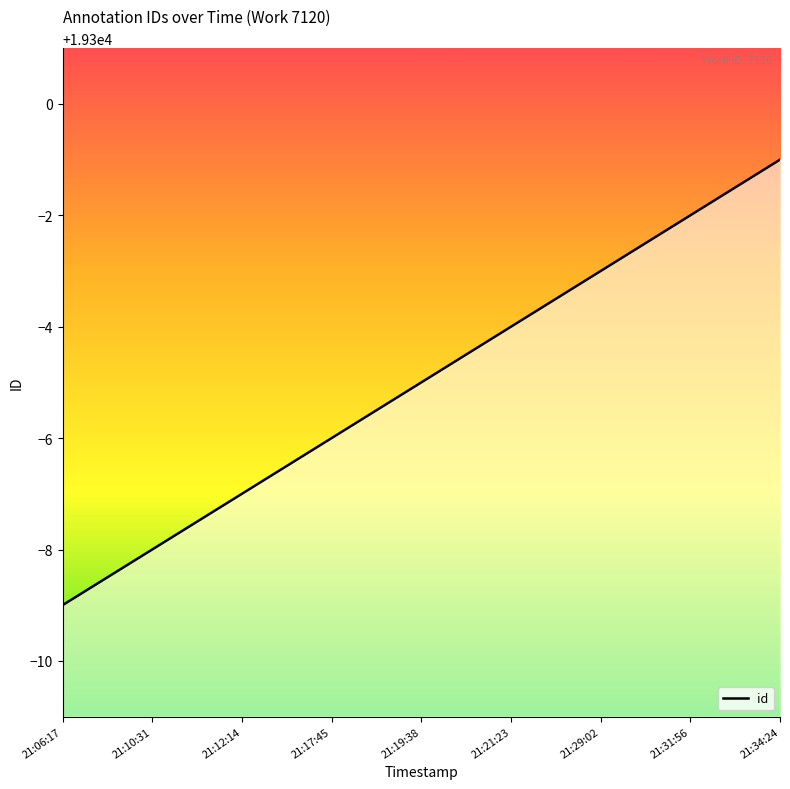

What position from the right is 21:19:38?

5